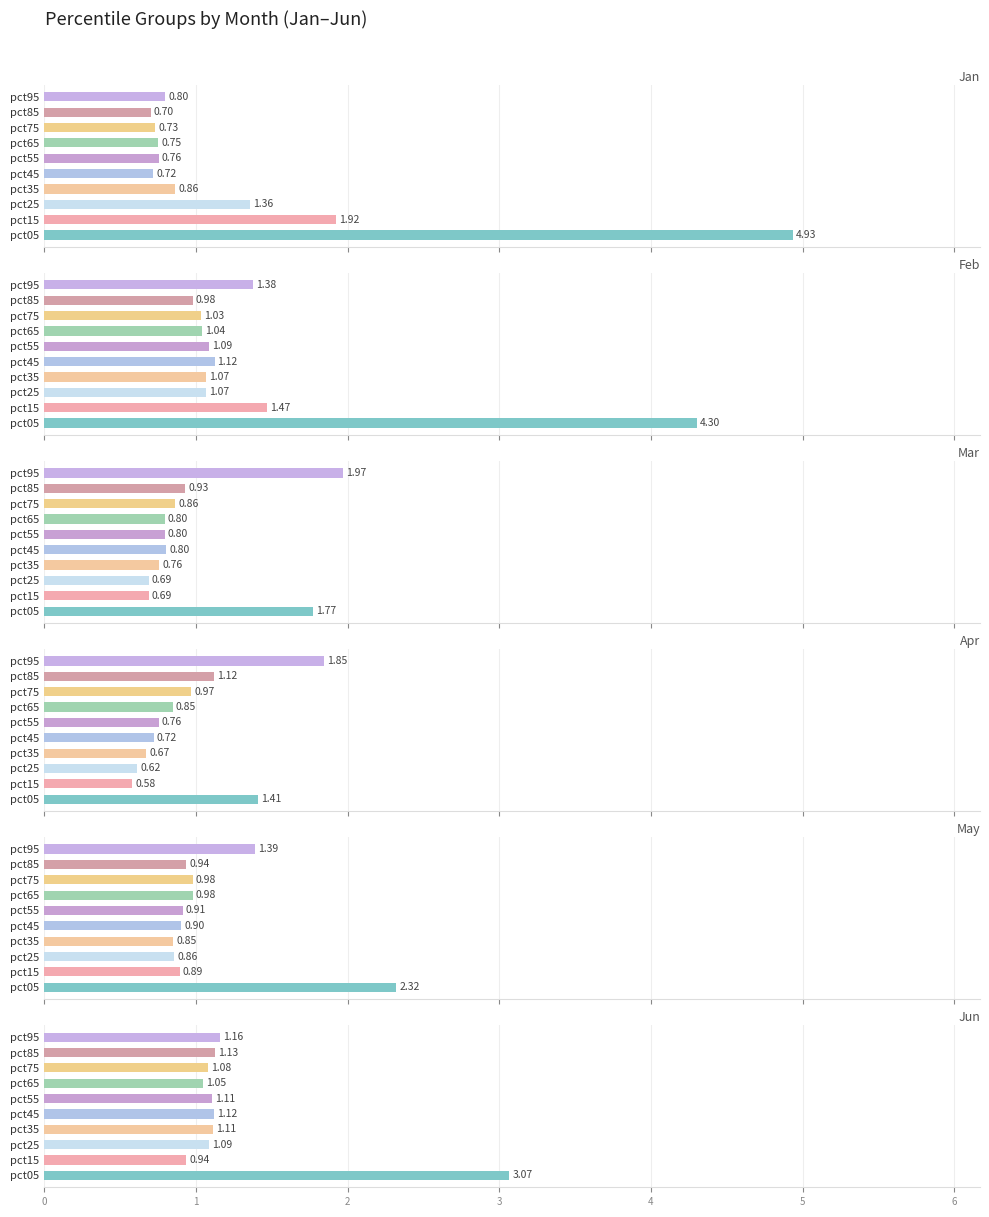

Is the value of Jan at pct55 greater than the value of Apr at pct95?

No